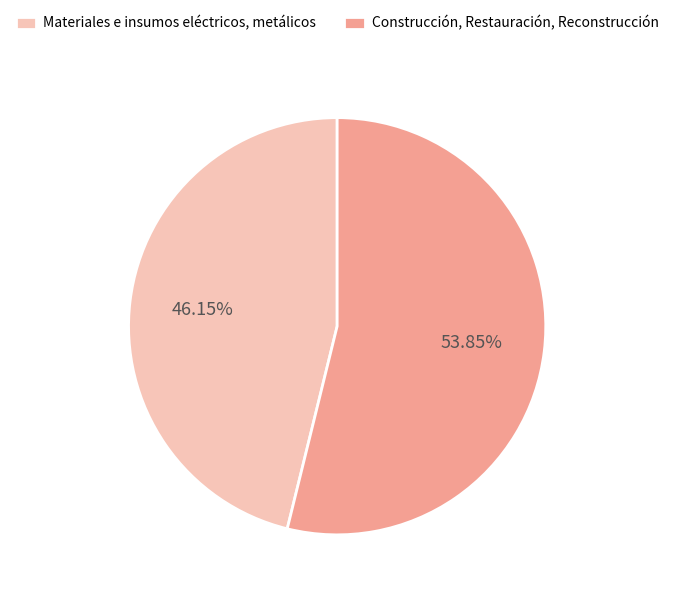

Which has a higher value, Materiales e insumos eléctricos, metálicos or Construcción, Restauración, Reconstrucción?

Construcción, Restauración, Reconstrucción